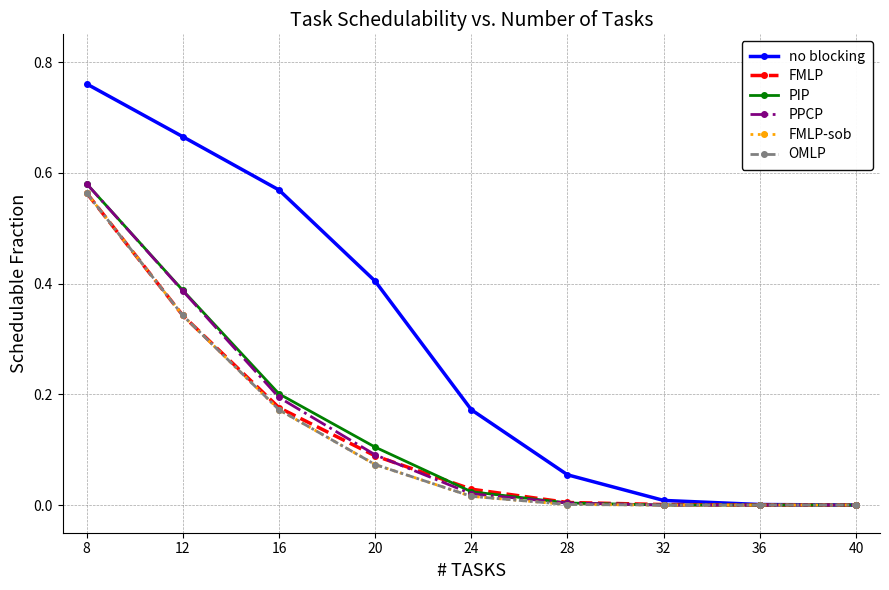

Between 24 and 12, which is larger?

12